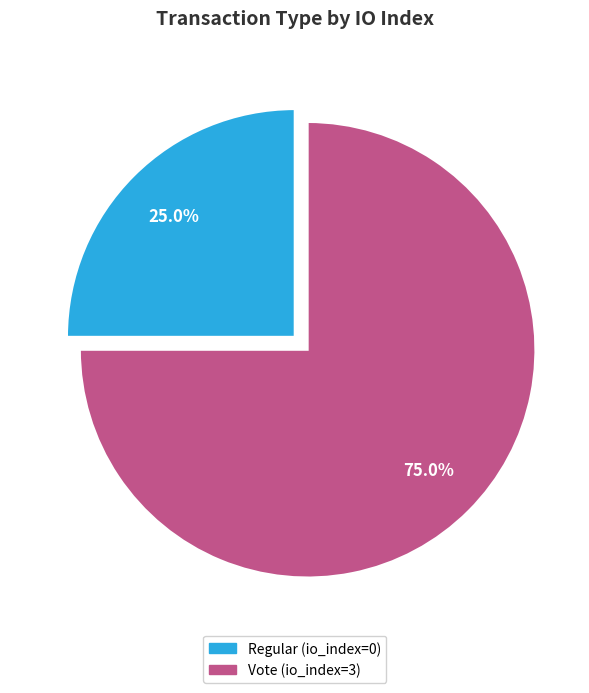

Which has a higher value, Regular (io_index=0) or Vote (io_index=3)?

Vote (io_index=3)